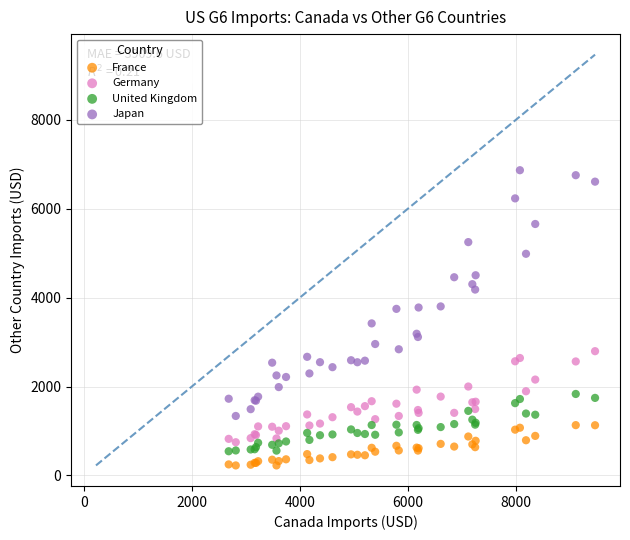

Which series reaches the maximum Y coordinate?

Japan